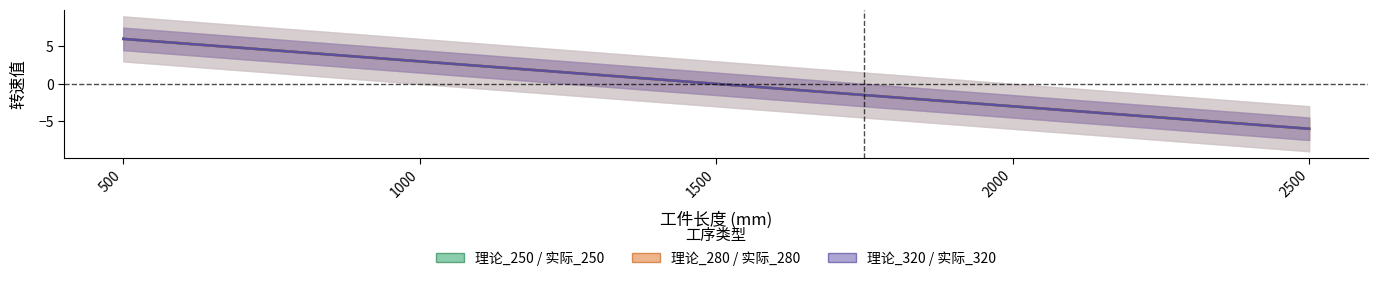

Reading left to right, list all the values displayed in this chart.

理论_250 / 实际_250: 6	3	0	-3	-6
理论_280 / 实际_280: 6	3	0	-3	-6
理论_320 / 实际_320: 6	3	0	-3	-6